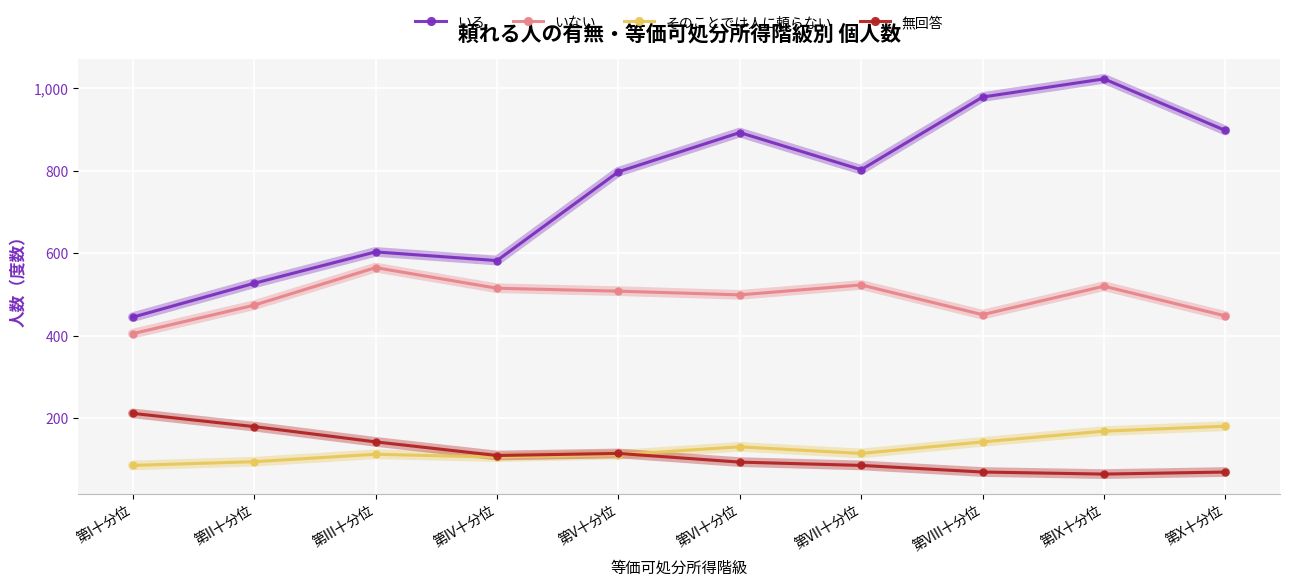

Count the number of categories in the chart.

10